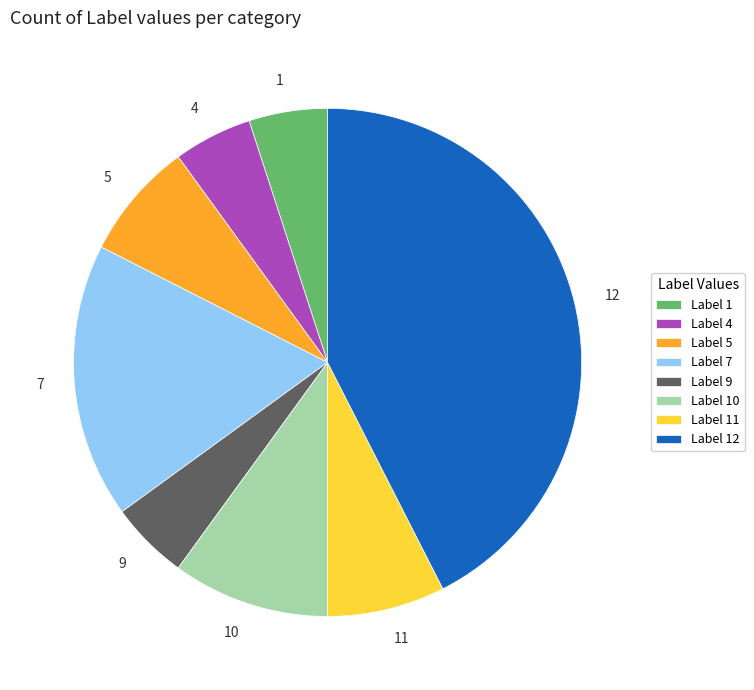

Combined, do 12 and 9 account for over 50%?

No